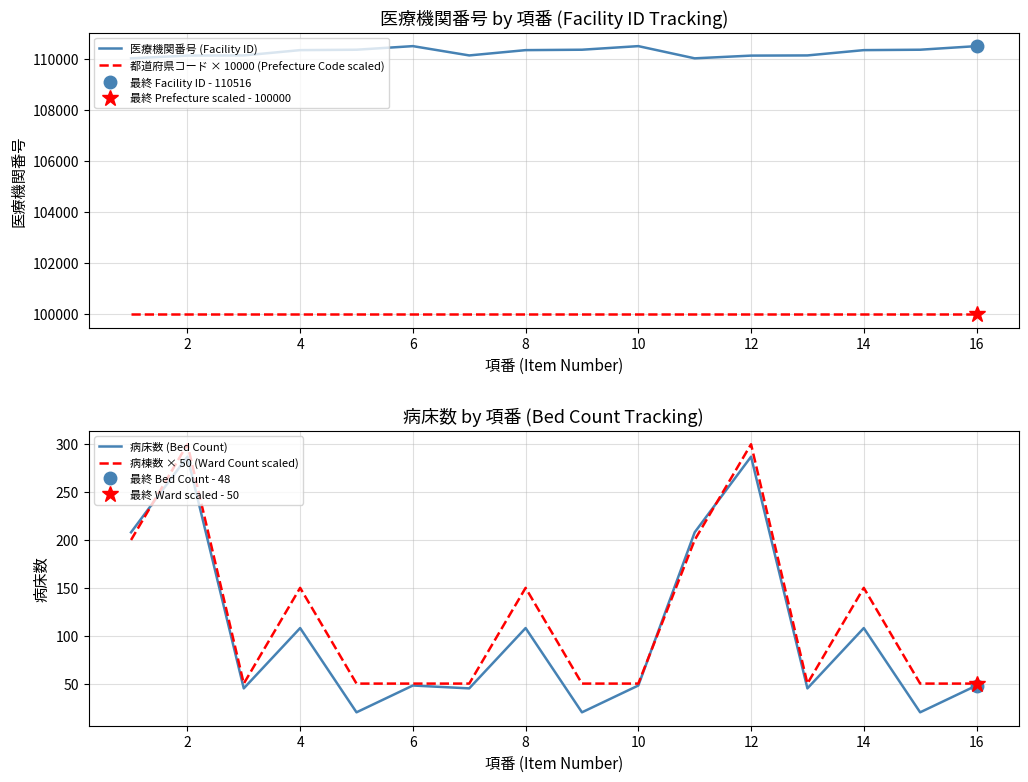

Is it true that 医療機関番号 (Facility ID) equals 110144 at 2?

True